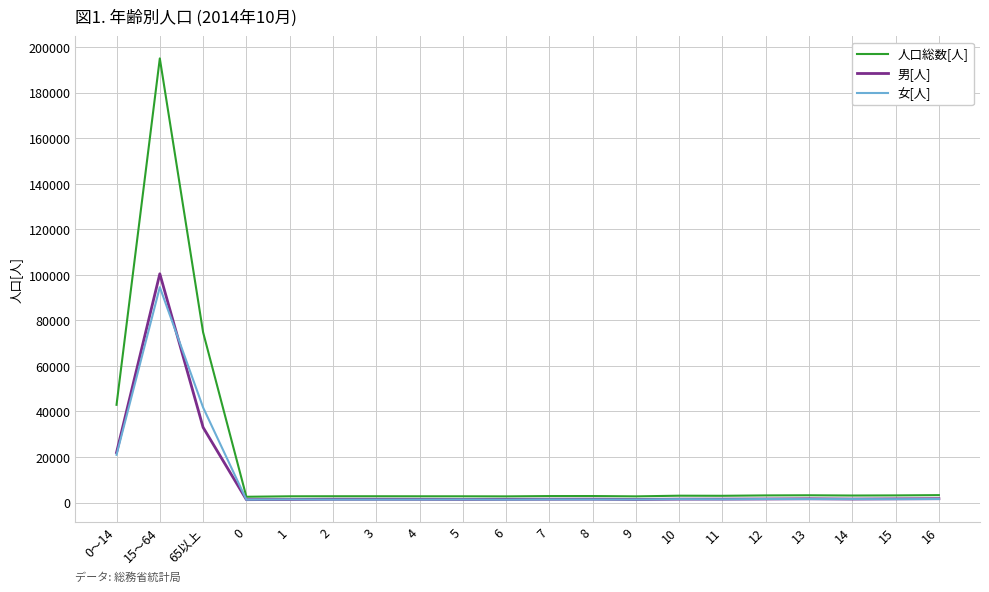

Which series has the widest spread of values?

人口総数[人]